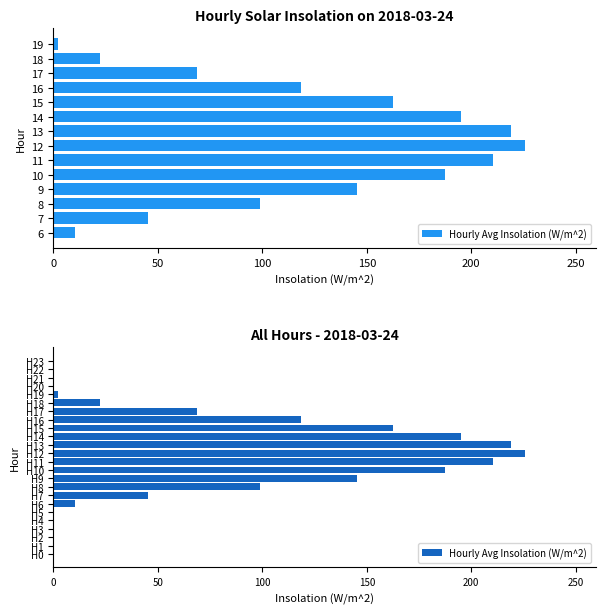

Where does the data first go above 22?

H7